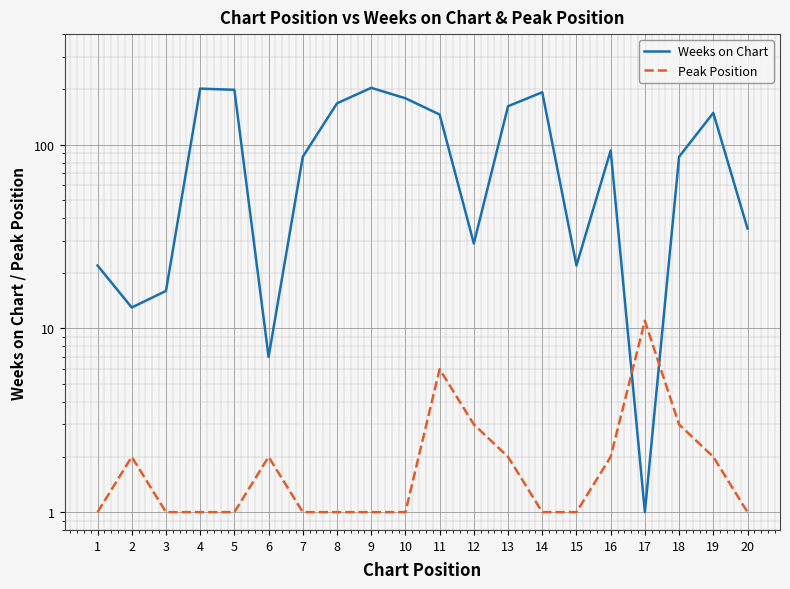

Rank the categories by Weeks on Chart value from highest to lowest.

9, 4, 5, 14, 10, 8, 13, 19, 11, 16, 7, 18, 20, 12, 1, 15, 3, 2, 6, 17